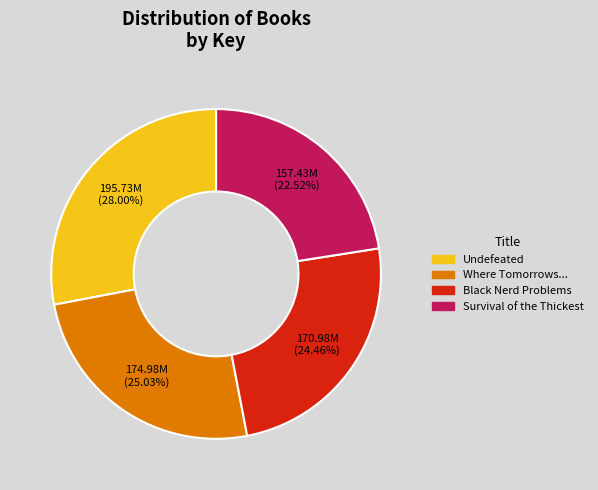

Count the number of slices in the pie.

4